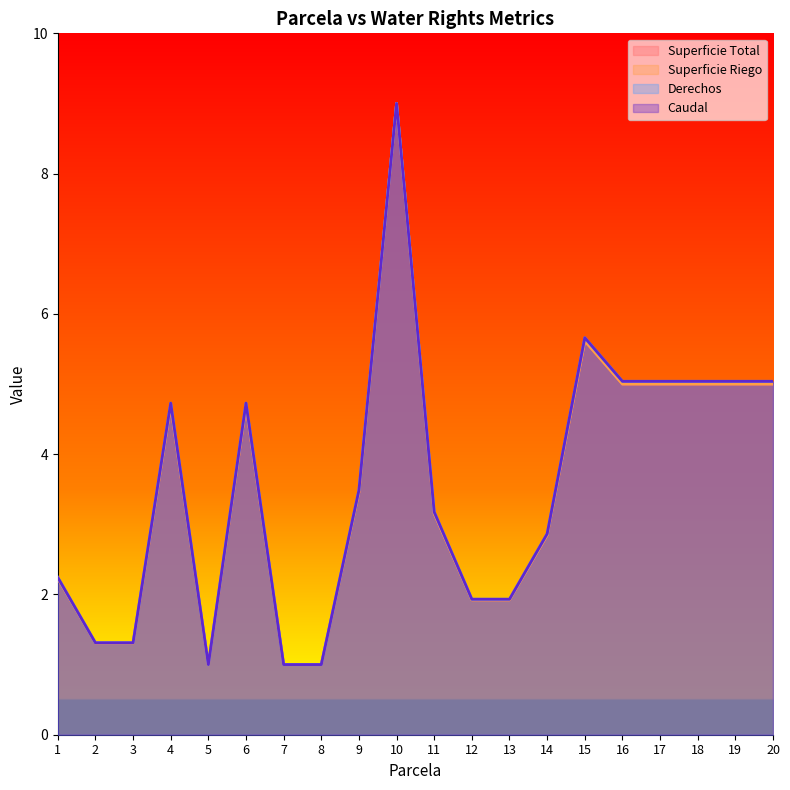

Reading right to left, what are all the values shown in this chart?

Superficie Total: 5.0	5.0	5.0	5.0	5.0	5.6	2.8	1.9	1.9	3.2	9.0	3.5	1.0	1.0	4.7	1.0	4.7	1.3	1.3	2.2
Superficie Riego: 5.0	5.0	5.0	5.0	5.0	5.6	2.8	1.9	1.9	3.2	9.0	3.5	1.0	1.0	4.7	1.0	4.7	1.3	1.3	2.2
Derechos: 5.0	5.0	5.0	5.0	5.0	5.7	2.9	1.9	1.9	3.2	9.0	3.5	1.0	1.0	4.7	1.0	4.7	1.3	1.3	2.2
Caudal: 5.0	5.0	5.0	5.0	5.0	5.7	2.9	1.9	1.9	3.2	9.0	3.5	1.0	1.0	4.7	1.0	4.7	1.3	1.3	2.2